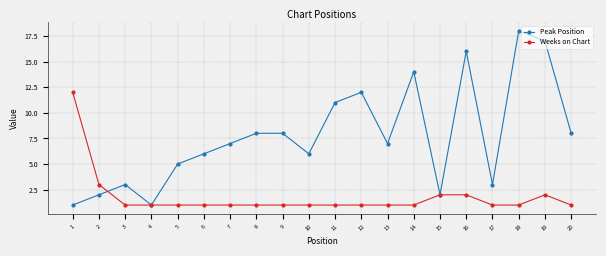

What is the value of the Weeks on Chart point at the 9th from the left?

1